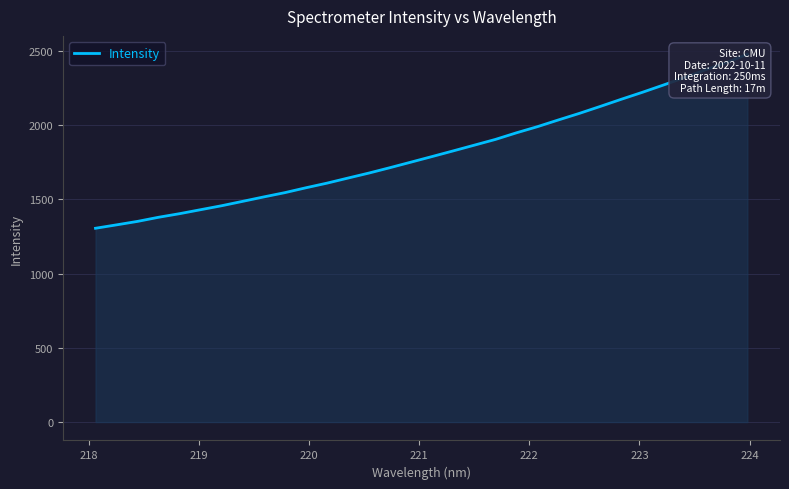

What is the label of the 30th point from the right?

219